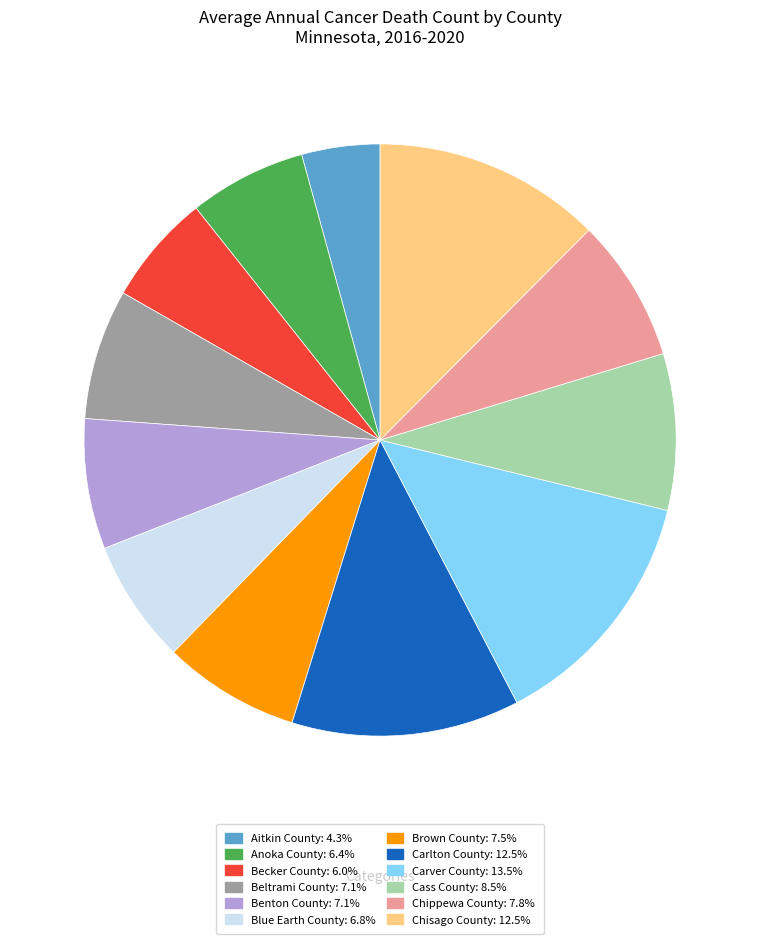

The Chippewa County slice represents 1% of the pie. True or false?

False